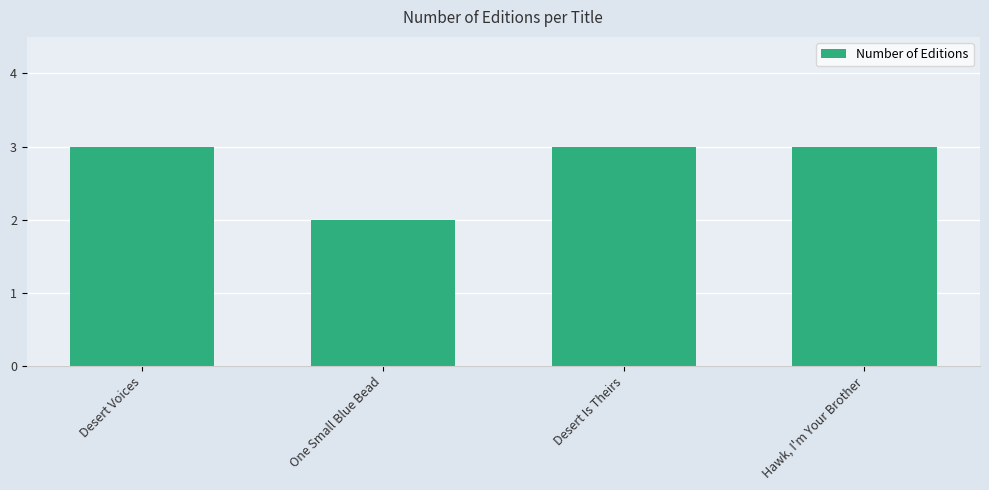

True or false: the data shows 3 at Desert Is Theirs.

True